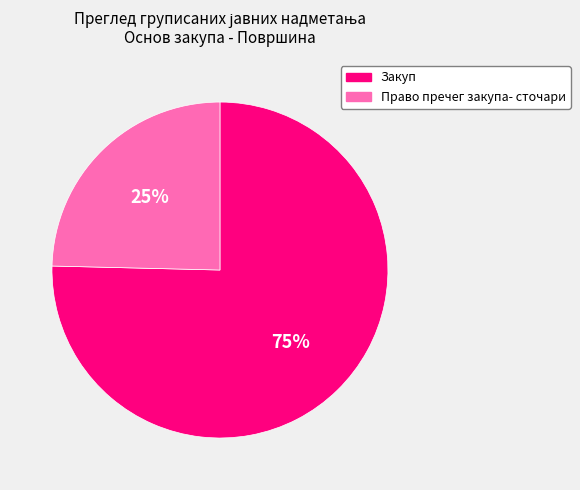

Between Право пречег закупа- сточари and Закуп, which is larger?

Закуп